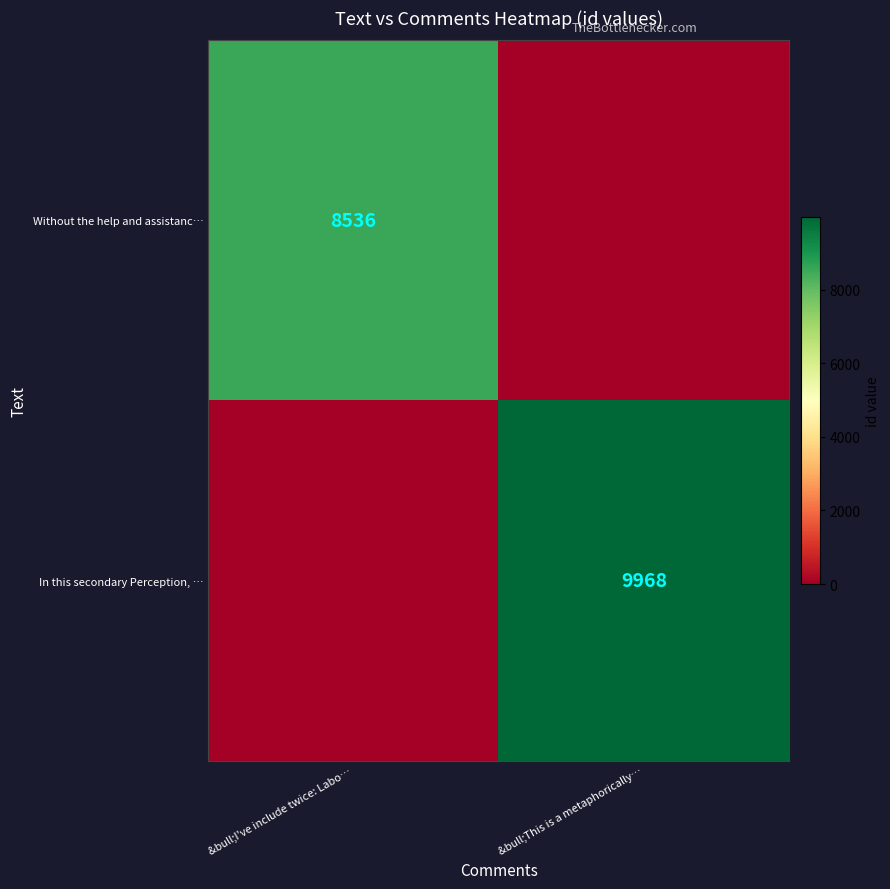

Between &bull;This is a metaphorically… and &bull;I've include twice: Labo…, which is larger?

&bull;I've include twice: Labo…